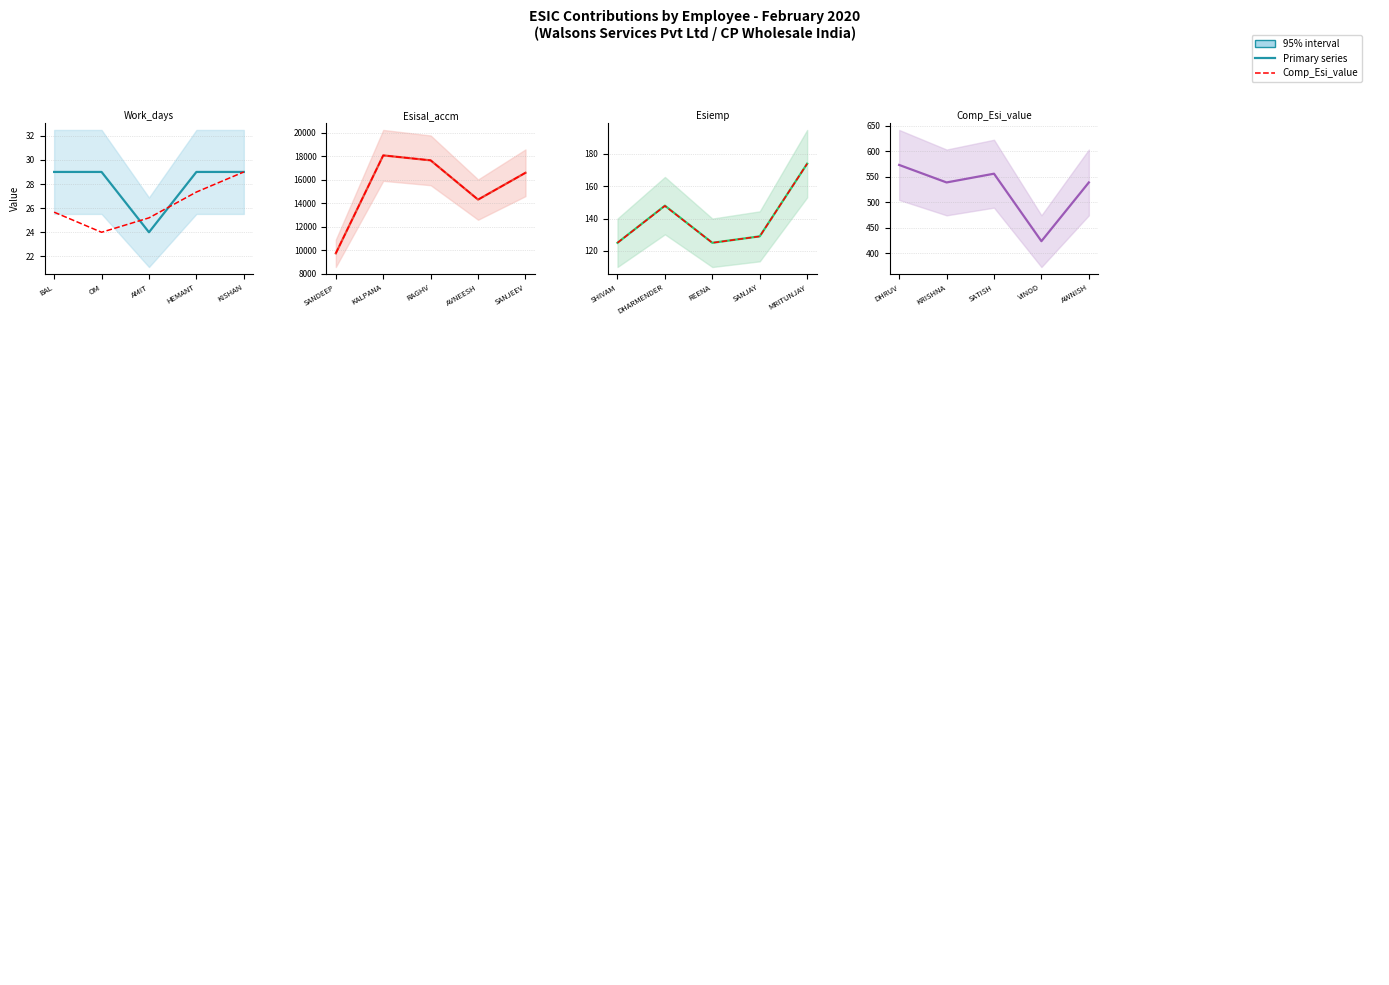

What is the sum of all Esisal_accm values?

76282.0